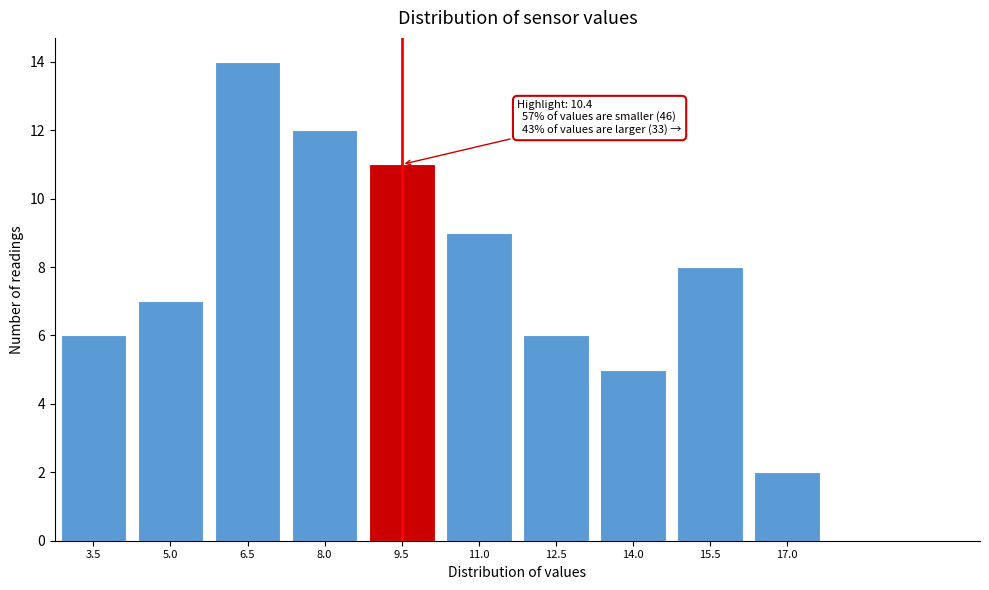

Reading left to right, what are all the values shown in this chart?

6	7	14	12	11	9	6	5	8	2